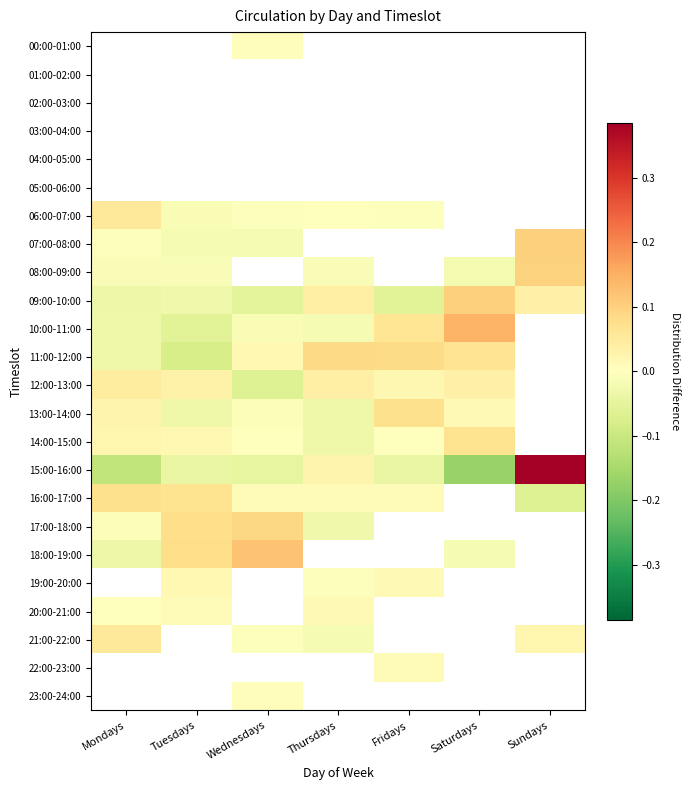

Is the value of 15:00-16:00 at Wednesdays greater than the value of 20:00-21:00 at Sundays?

No